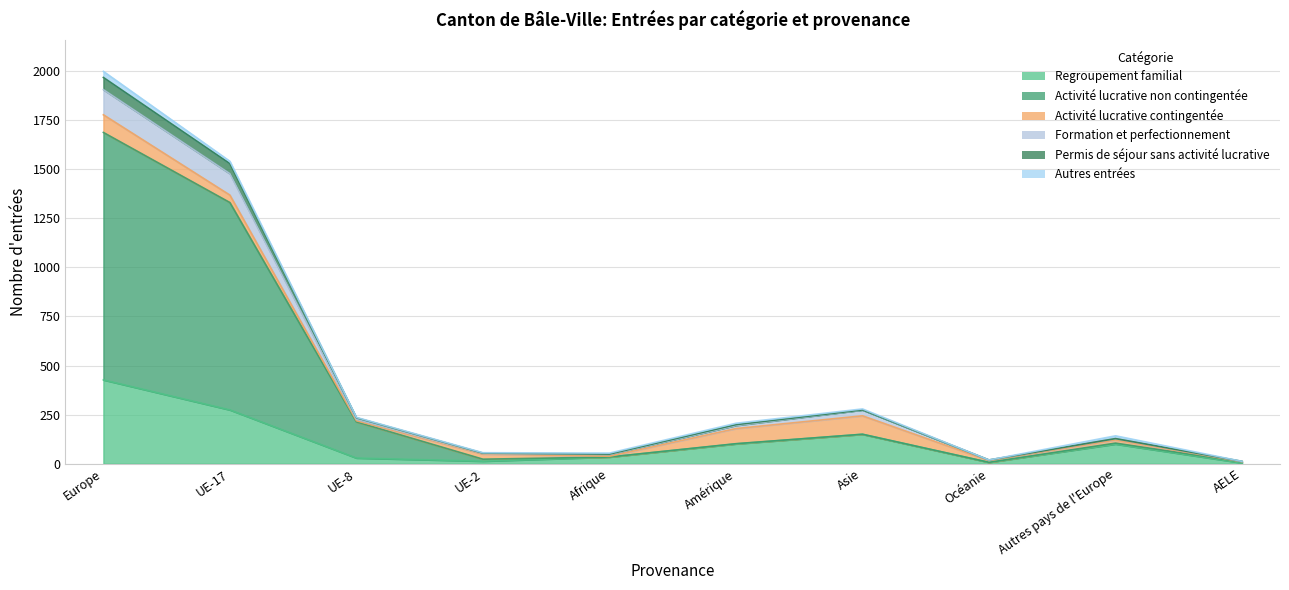

True or false: Activité lucrative non contingentée has more than 2 interior local peaks.

False